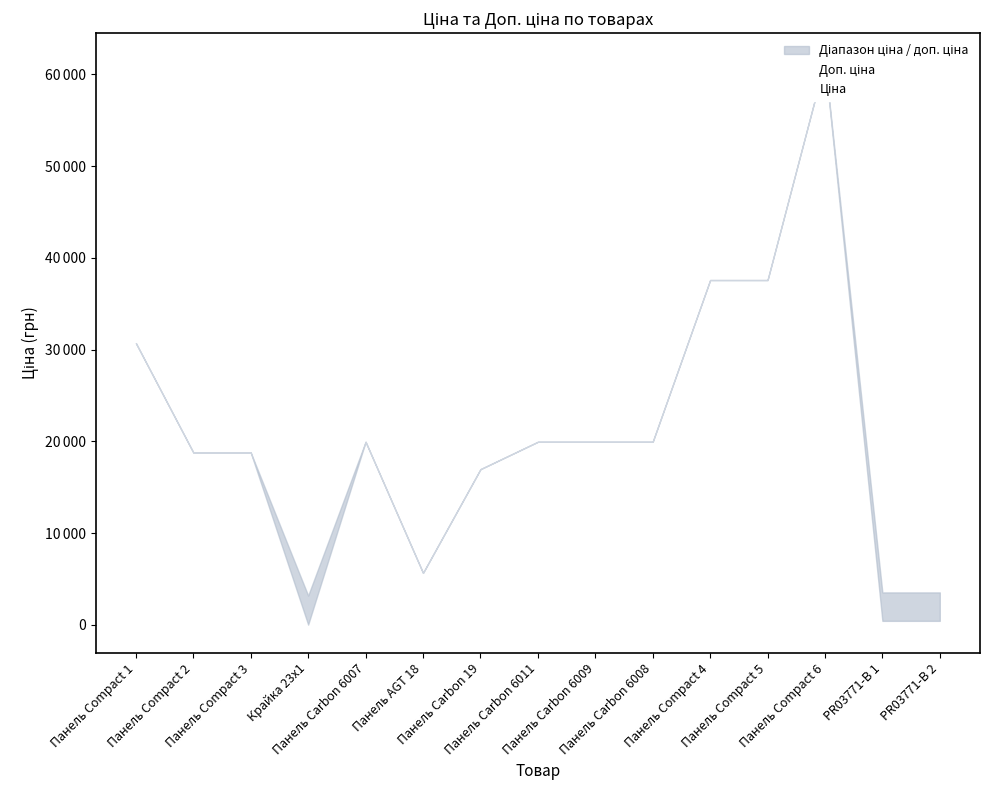

True or false: Доп. ціна has a value of 3205.0 at Крайка 23x1.

True